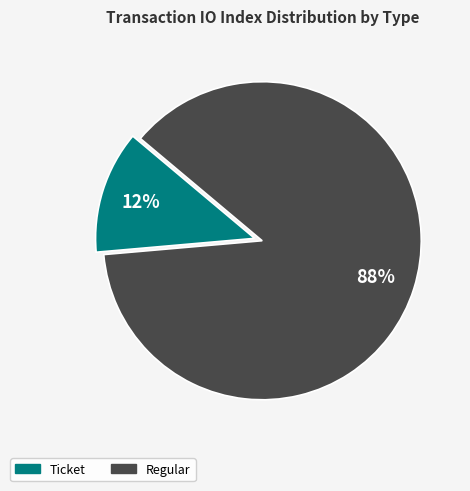

Is there any slice that represents more than half of the pie?

Yes